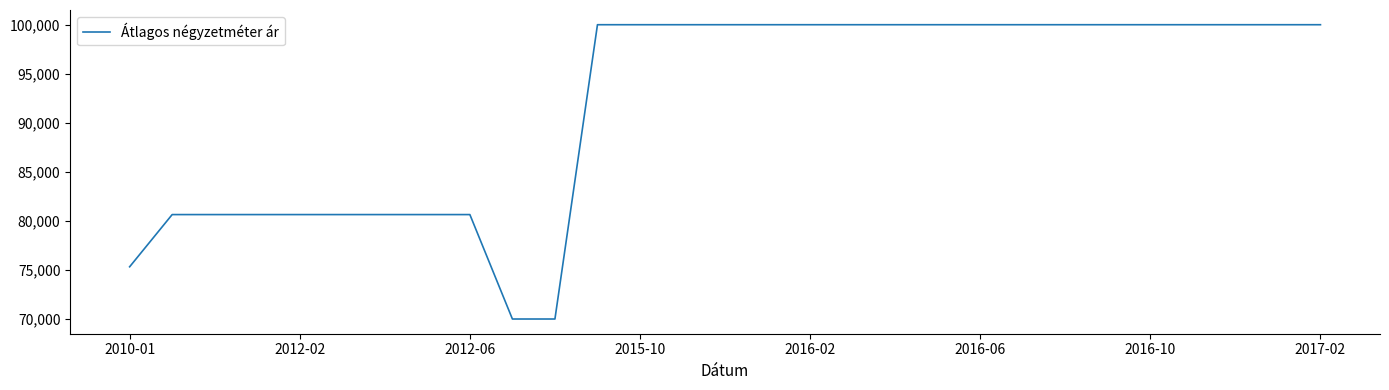

What is the maximum value shown in the chart?

100000